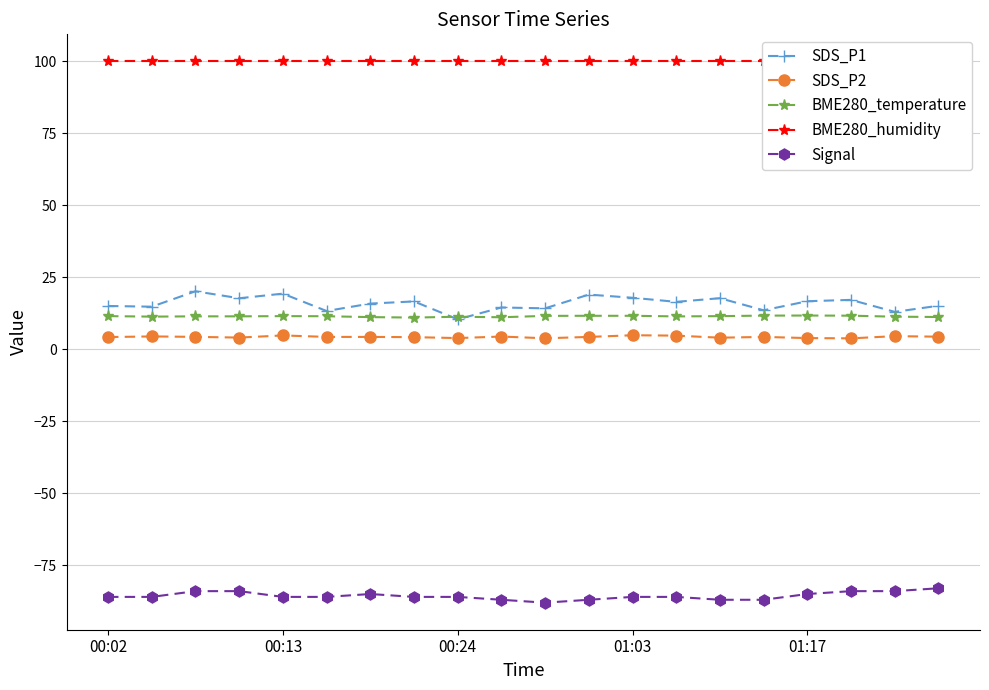

What is the difference between the maximum and second lowest values in the Signal series?

4.0